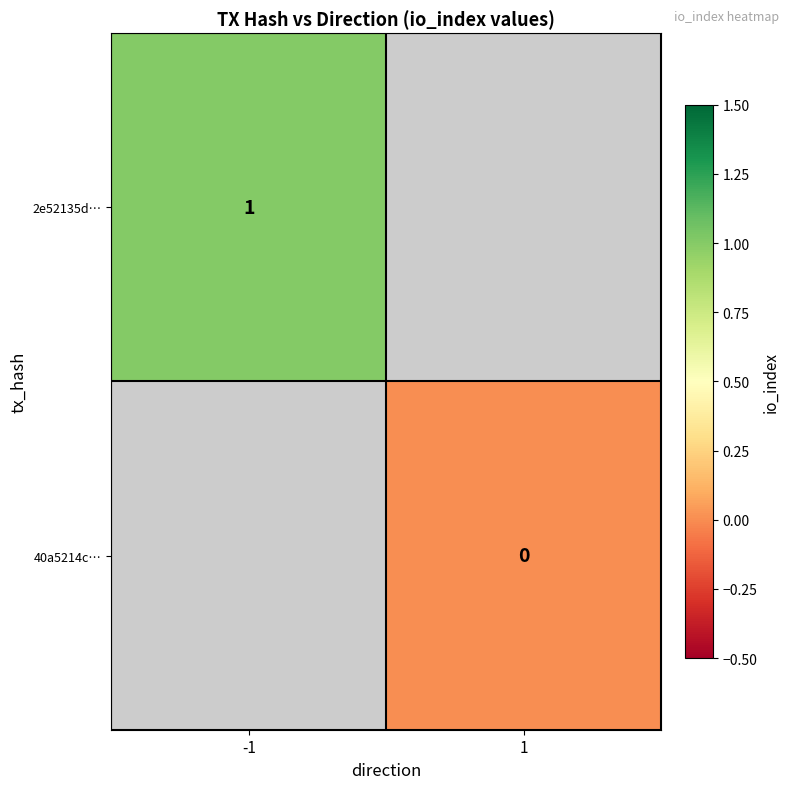

The value of 2e52135d… at -1 is 1. True or false?

True